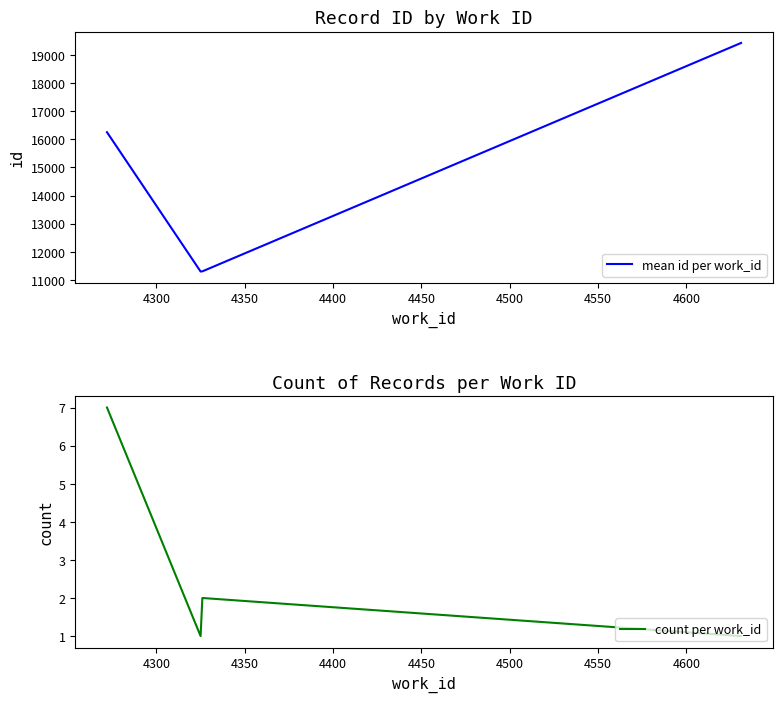

True or false: count per work_id has more than 1 points higher than both neighbors.

False